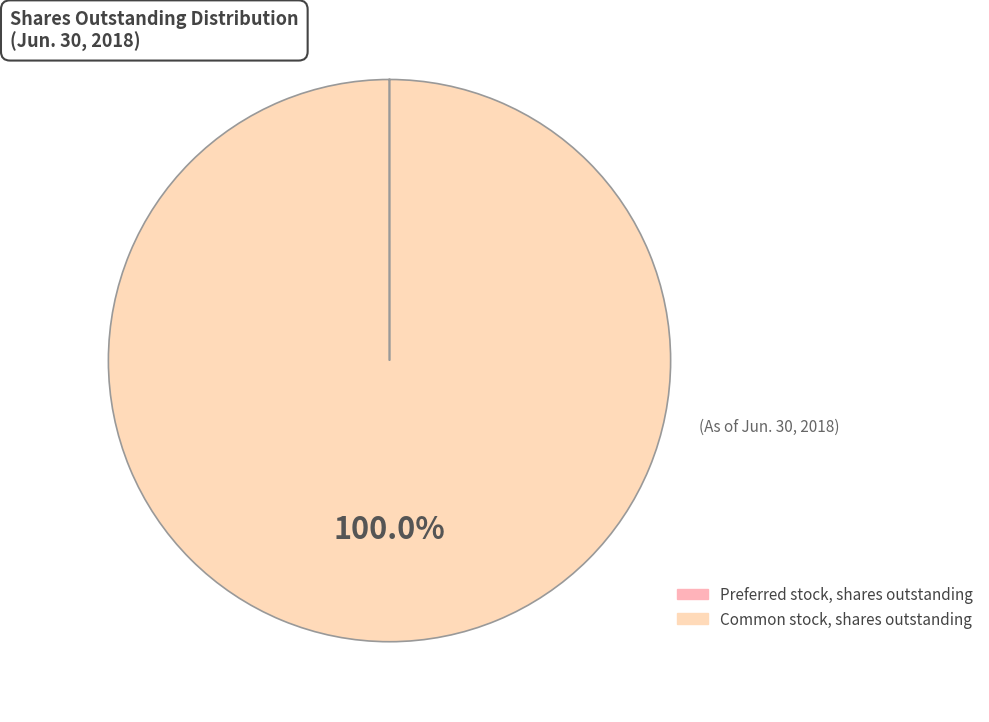

What is the majority slice?

Common stock, shares outstanding